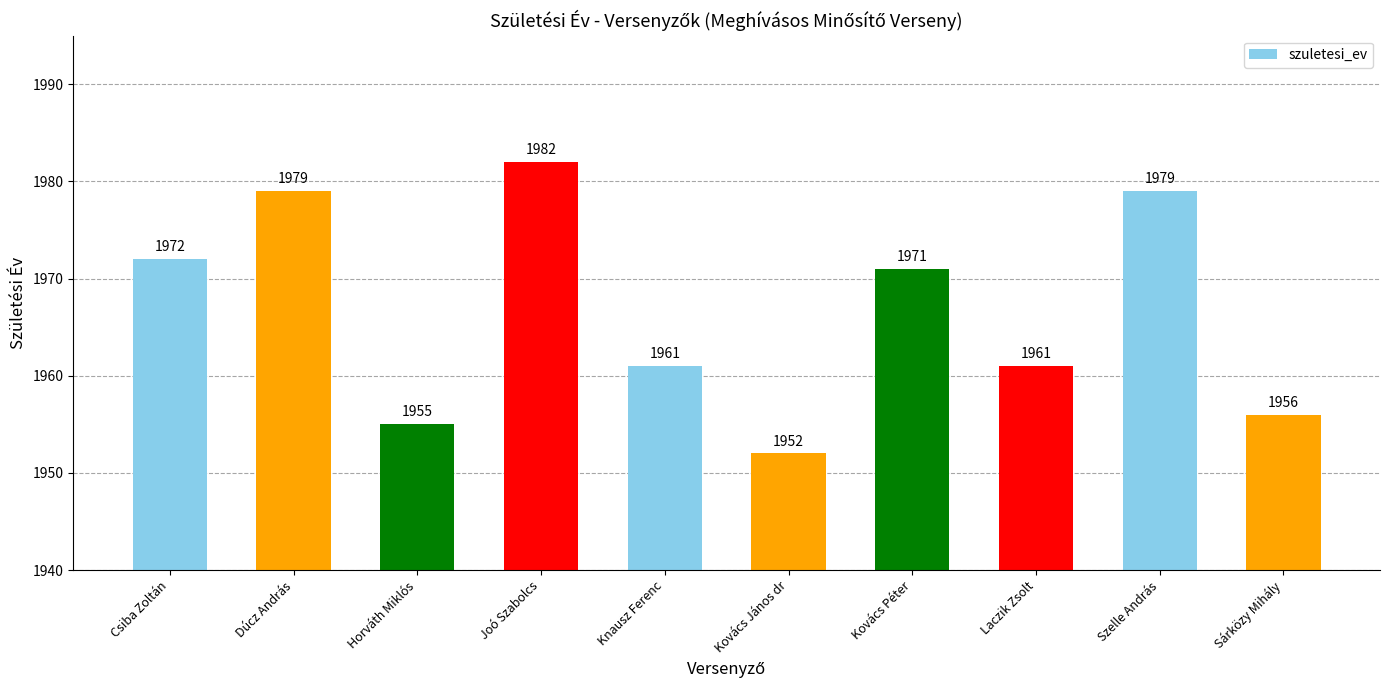

What is the ratio of the value at Dúcz András to the value at Laczik Zsolt?

1.0